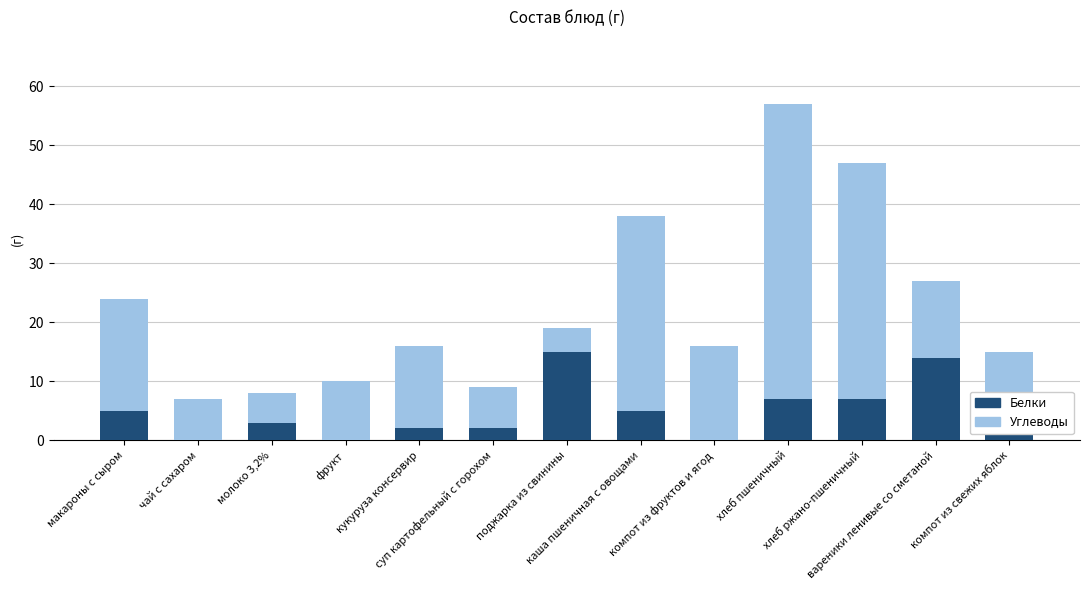

What is the highest value of the Белки series?

15